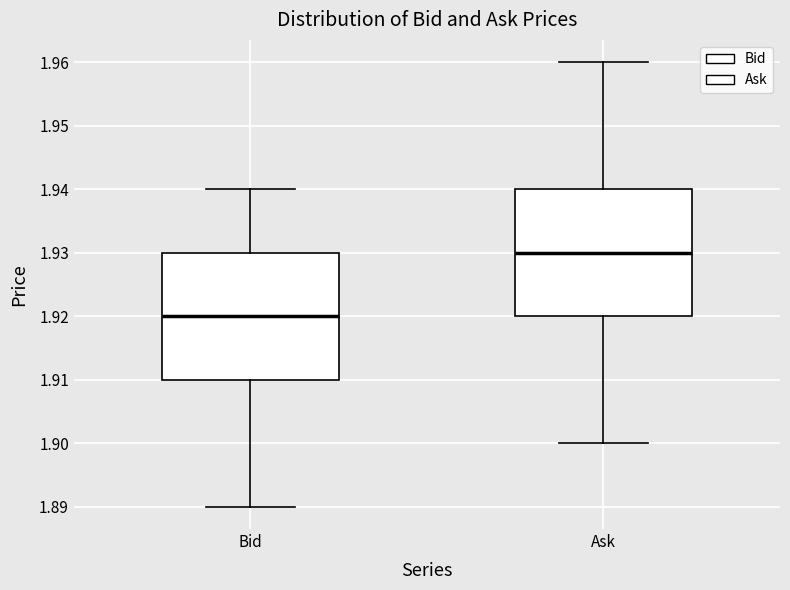

Reading left to right, transcribe this box plot: for each box, give where its median line is, the range the box spans, and where its two whiskers end, as read against the y-axis. The values are not printed on the chart, so give them approximately, as read against the axis.

Bid: median 1.92, box 1.91 to 1.93, whiskers 1.89 to 1.94
Ask: median 1.93, box 1.92 to 1.94, whiskers 1.90 to 1.96